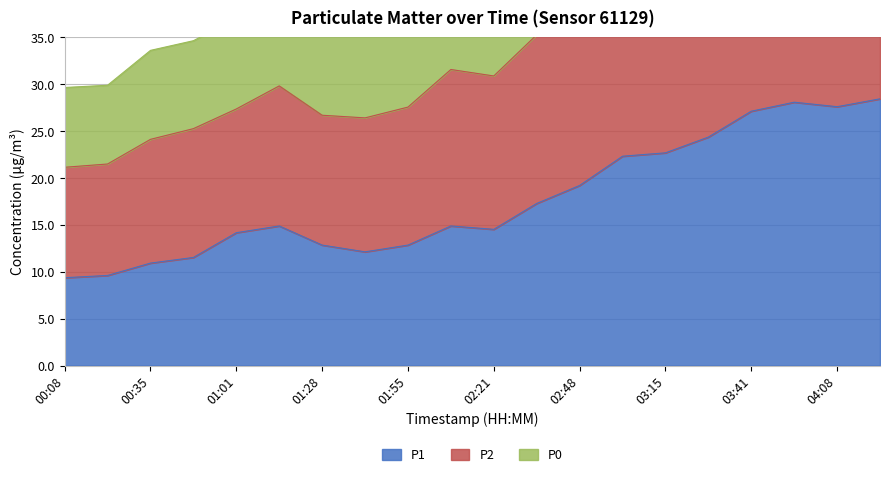

What is the greatest value displayed?

69.3